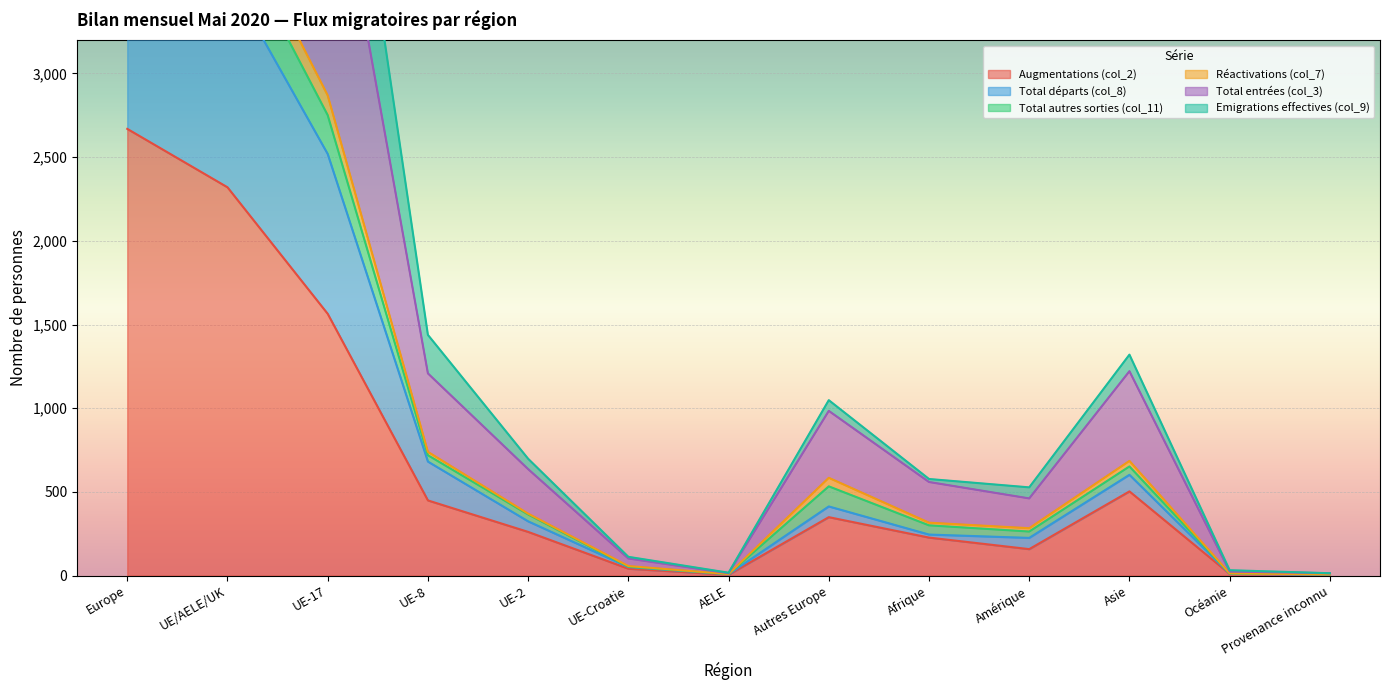

Where is the first local maximum for Augmentations (col_2)?

Autres Europe